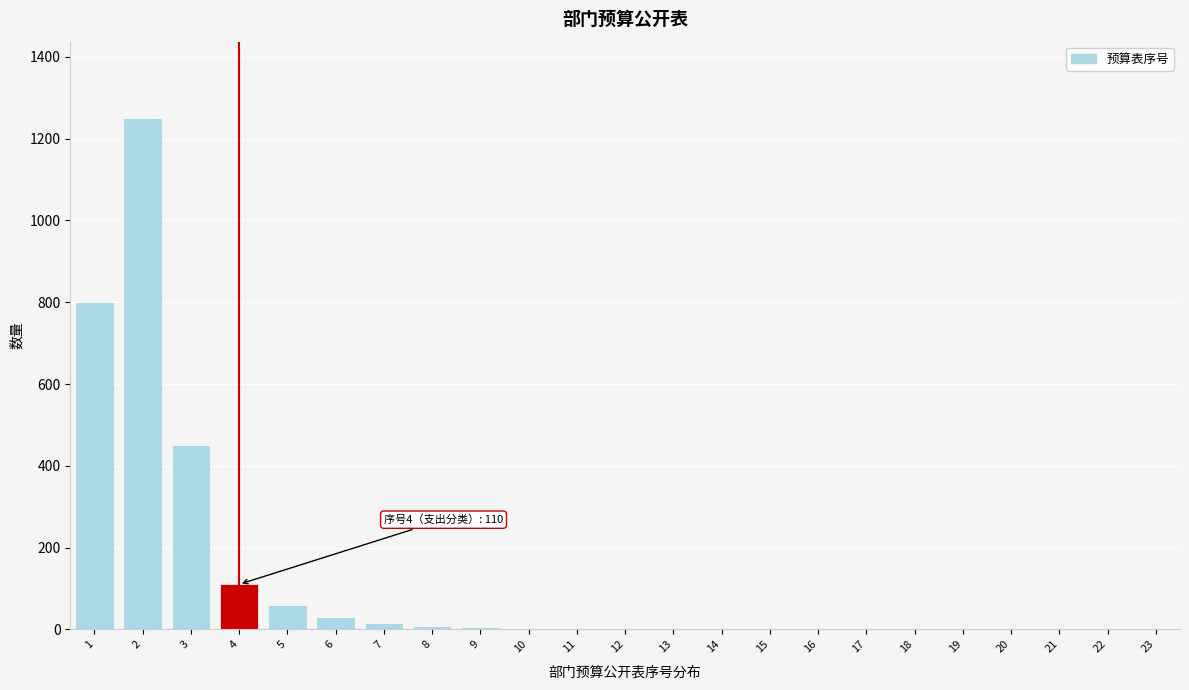

What is the maximum value shown in the chart?

1250